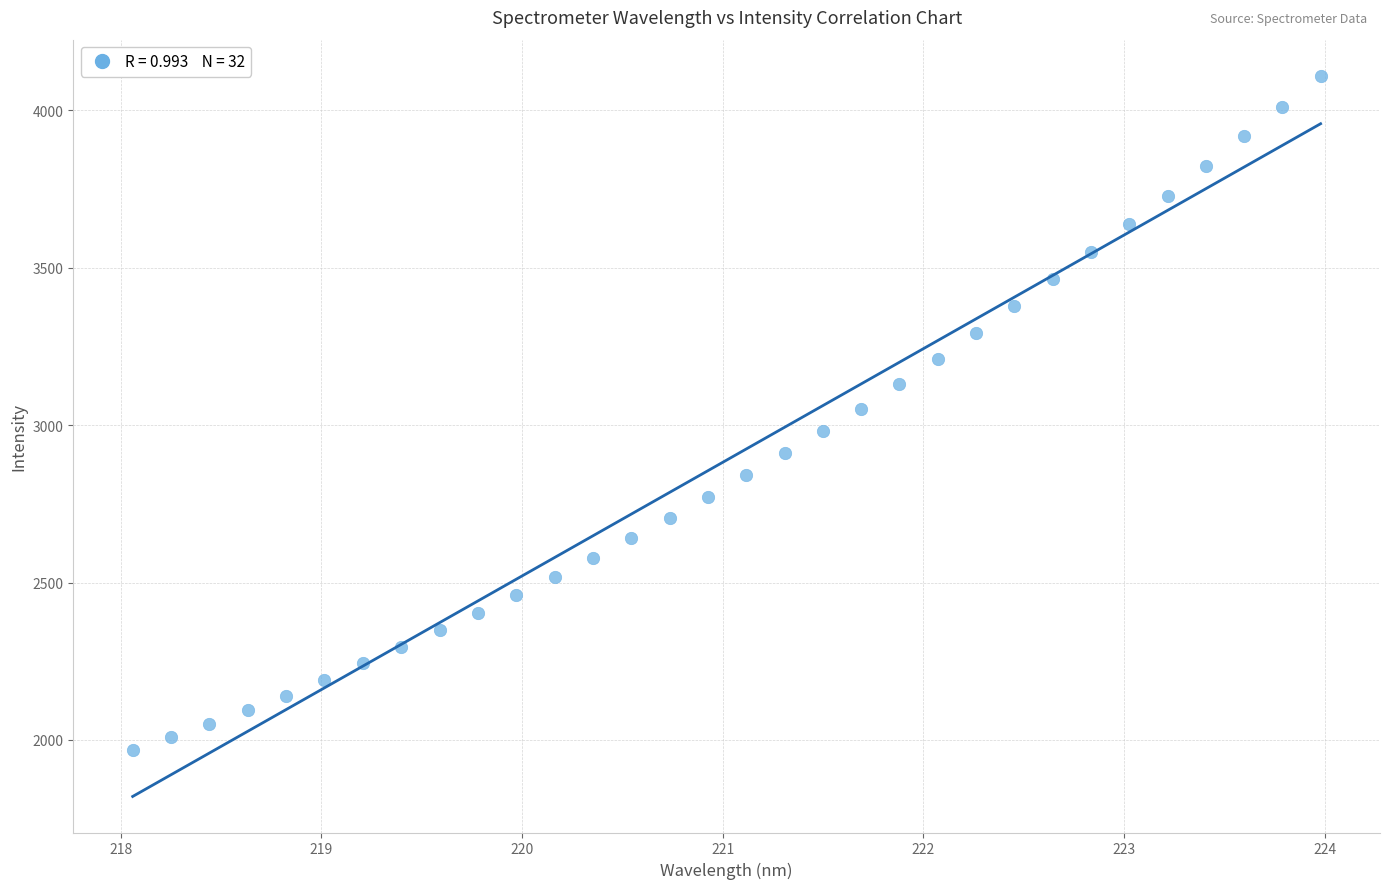

What is the range of X values (max minus min)?

5.9